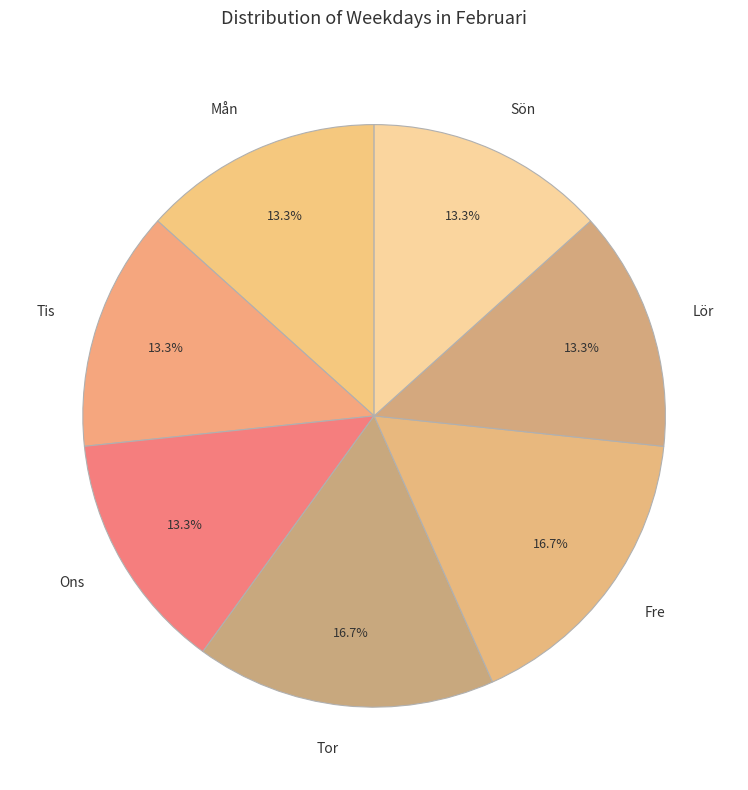

Does Fre account for over 50% of the chart?

No